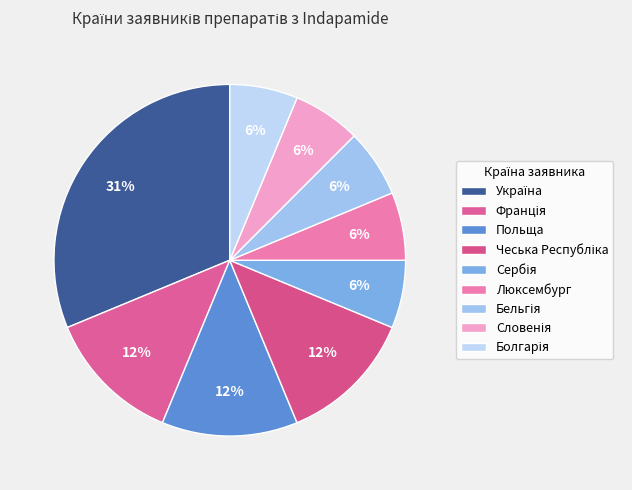

Does Сербія account for over 50% of the chart?

No